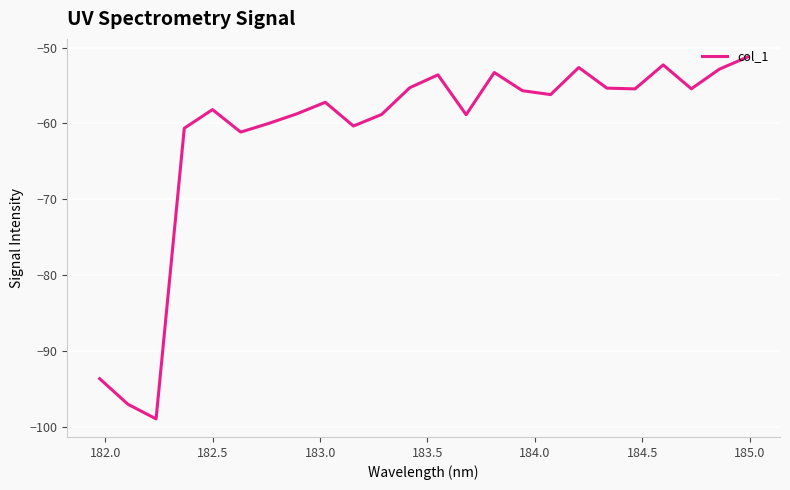

What is the difference between the maximum and minimum values?

47.7